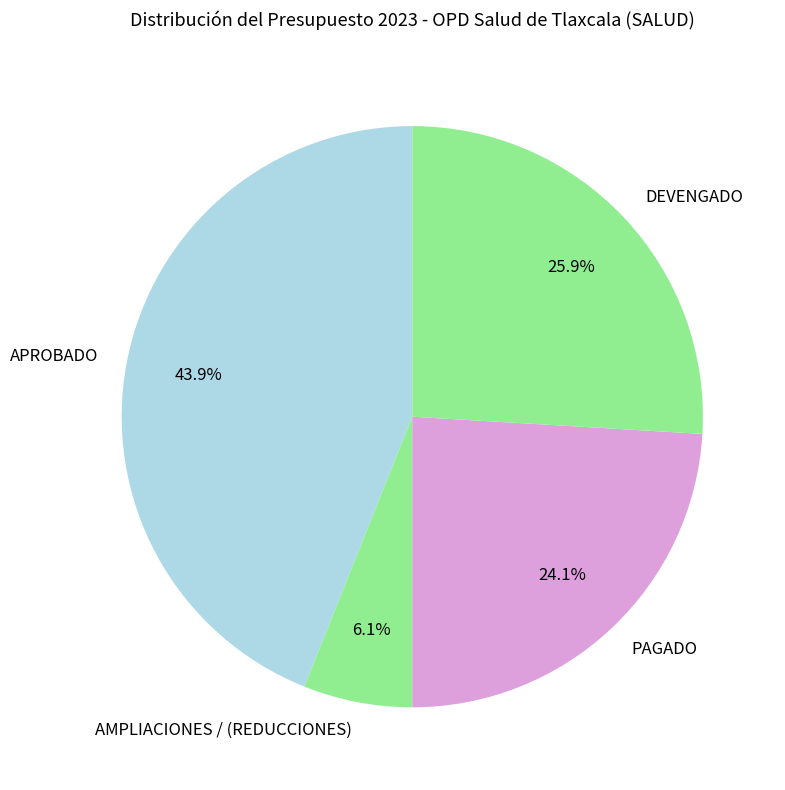

Which slice is the smallest?

AMPLIACIONES / (REDUCCIONES)